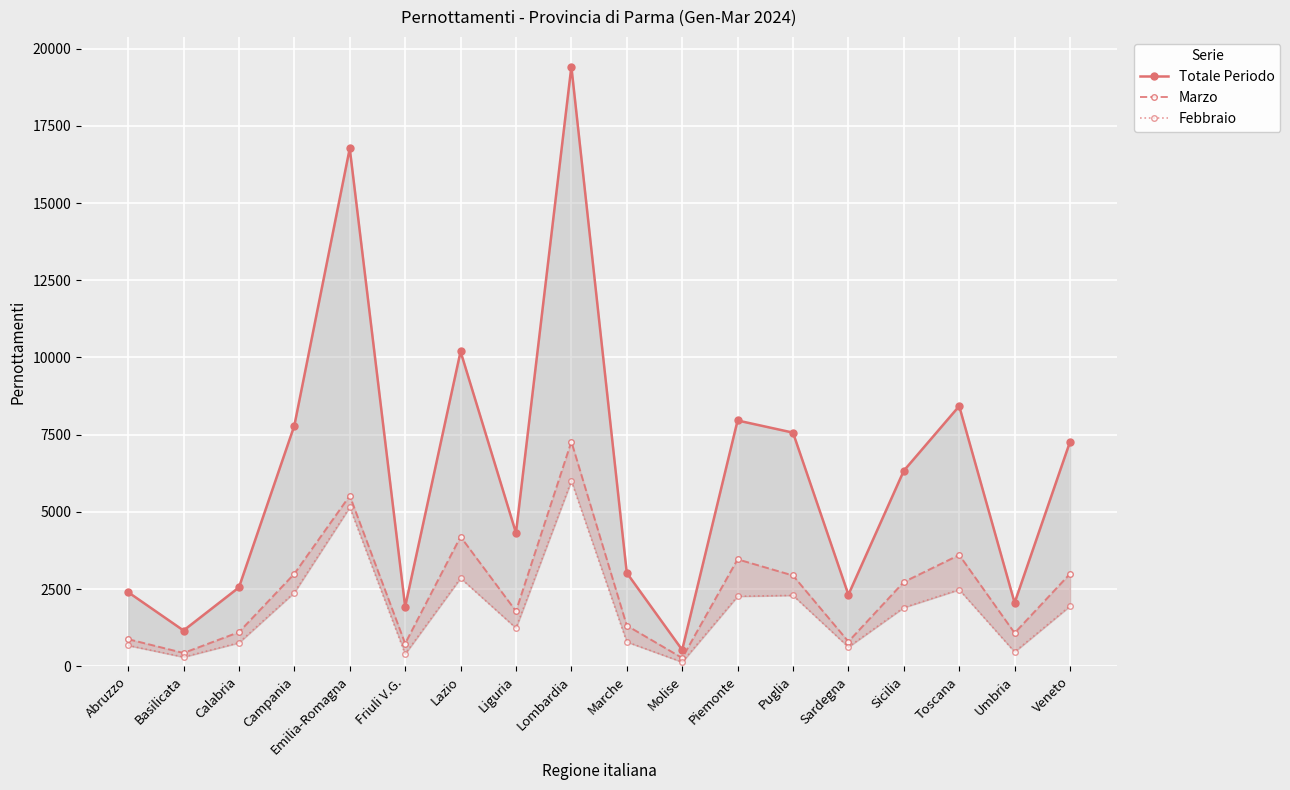

The Febbraio series shows 2389 at Campania. True or false?

True